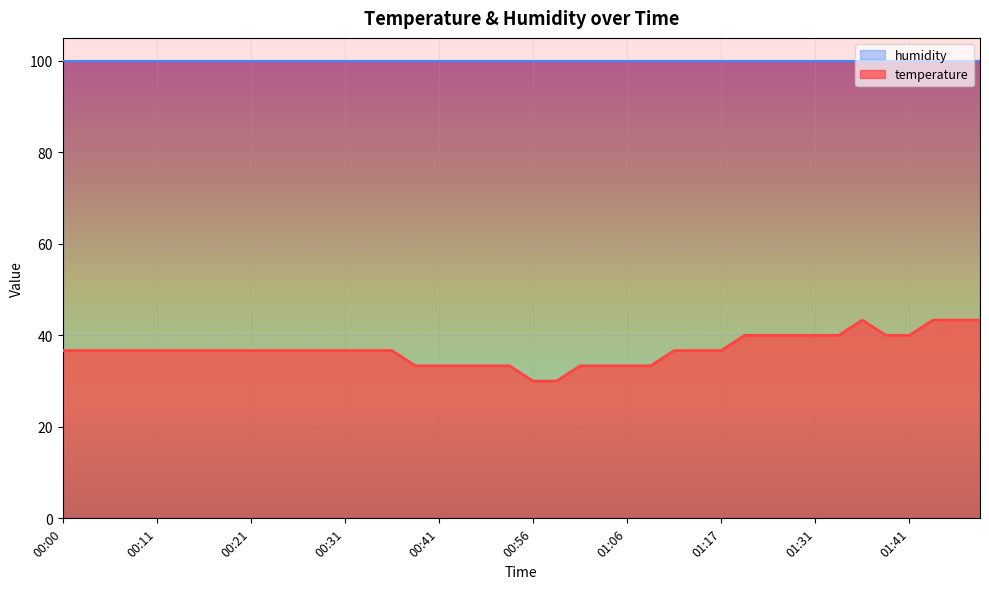

What is the difference between the maximum and minimum values?

13.3